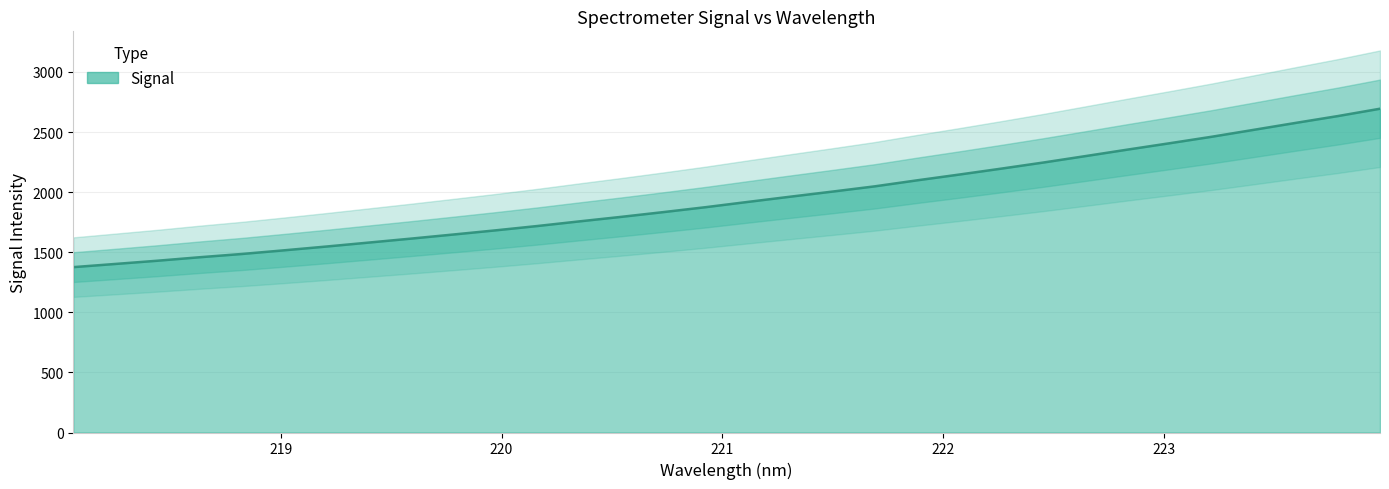

Does the chart have visible grid lines?

Yes